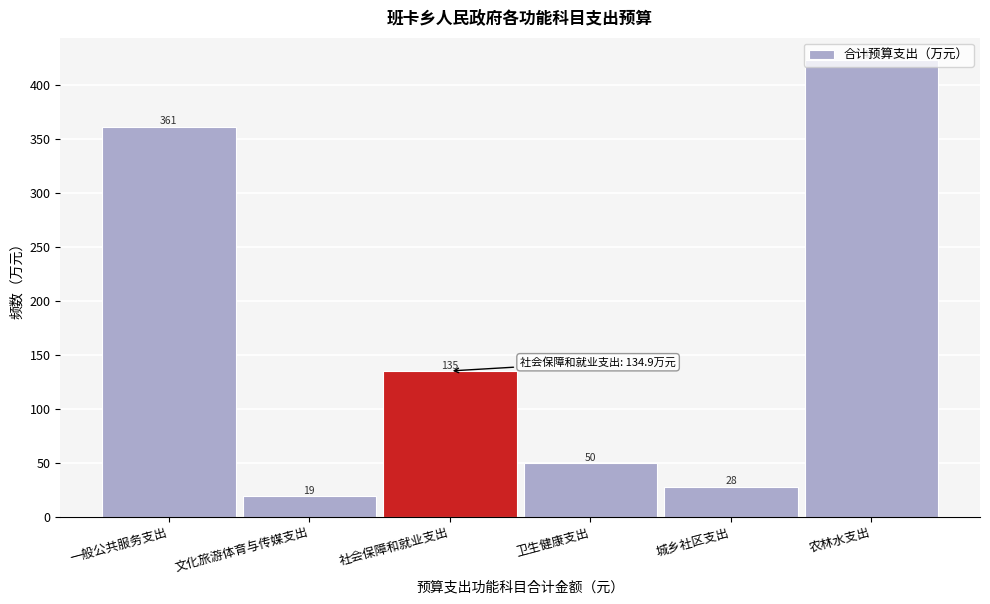

The chart shows a value of 49.8 at 卫生健康支出. True or false?

True